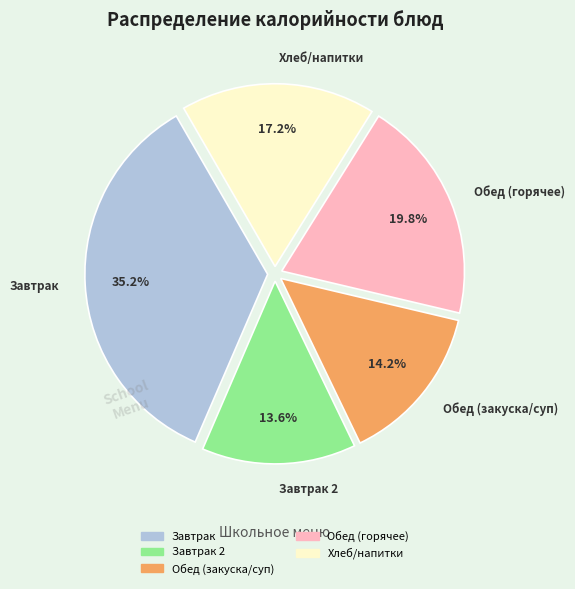

To the nearest percent, what is the average slice percentage?

20%